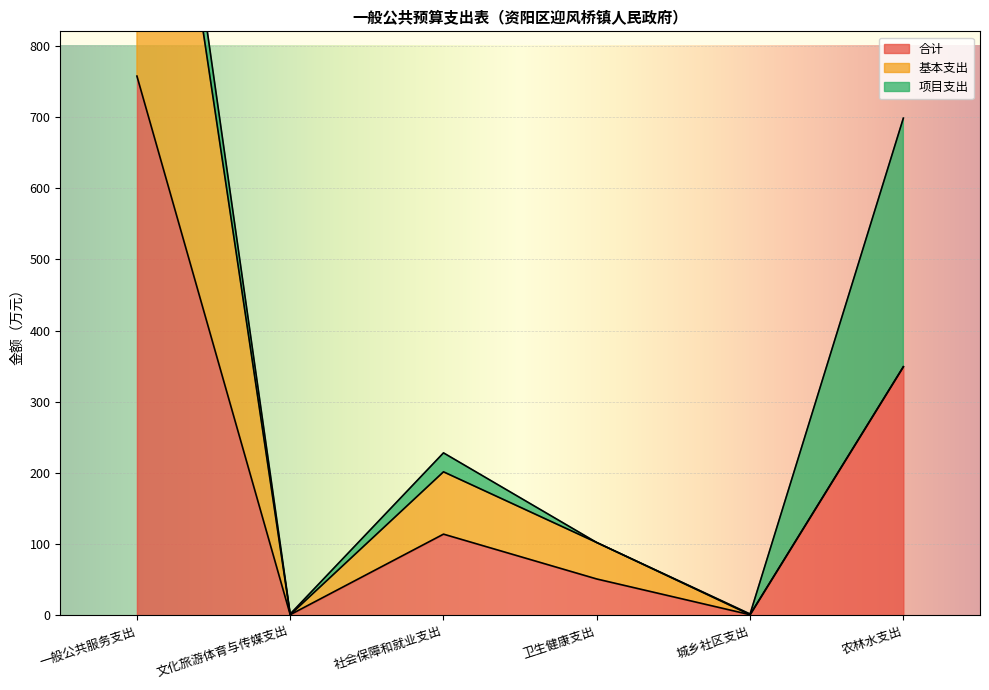

What is the difference between the highest and lowest values at 一般公共服务支出?

686.3